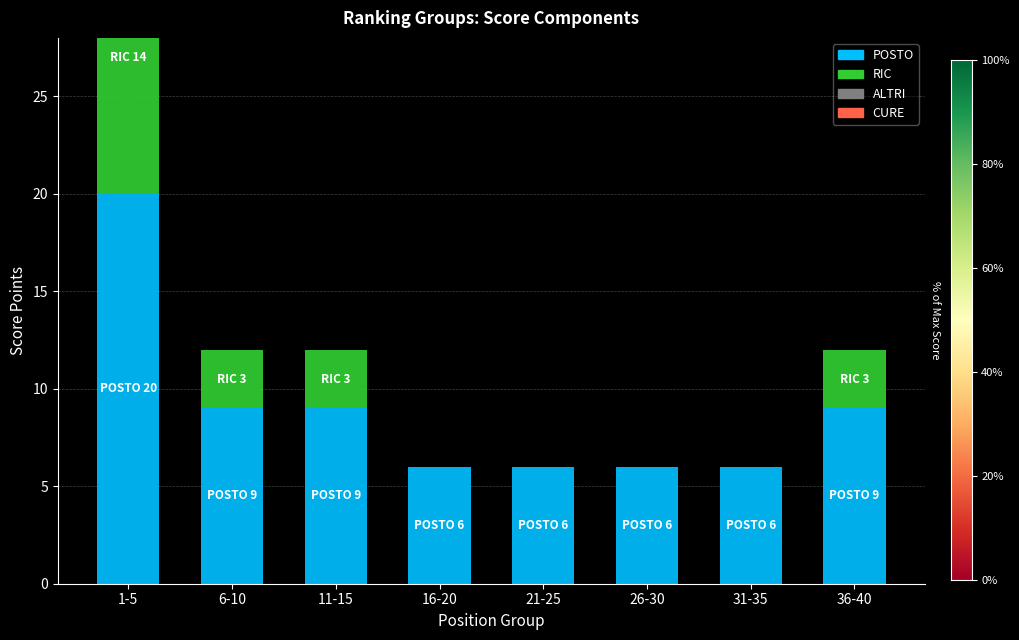

Reading left to right, what are all the values shown in this chart?

POSTO: 20	9	9	6	6	6	6	9
RIC: 14	3	3	0	0	0	0	3
ALTRI: 0	0	0	0	0	0	0	0
CURE: 0	0	0	0	0	0	0	0